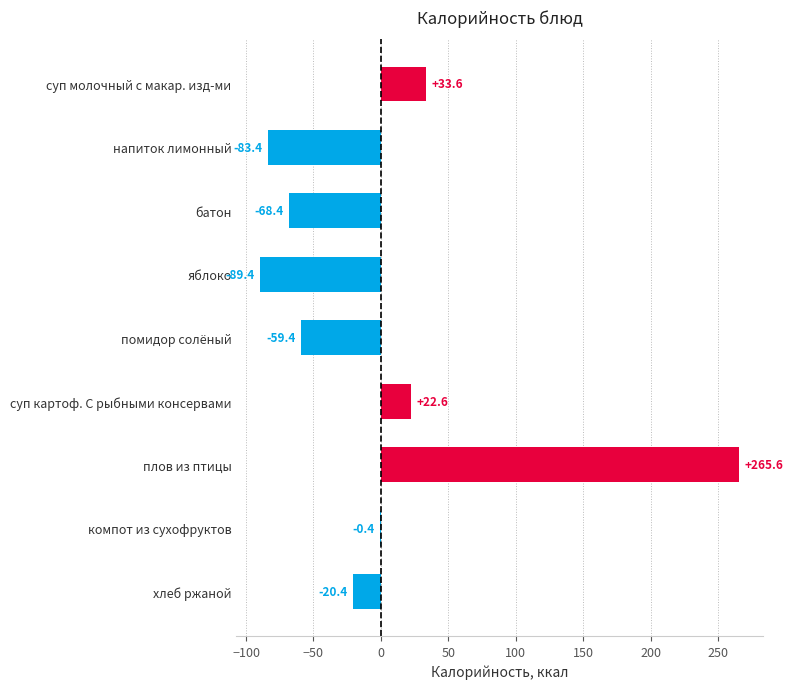

What is the maximum value shown in the chart?

265.6